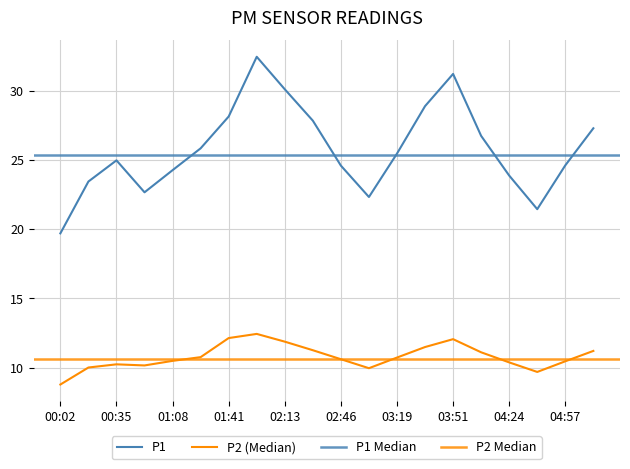

List the labels in order of P1 value, largest first.

01:57, 03:51, 02:13, 03:35, 01:41, 02:30, 05:13, 04:08, 01:24, 03:19, 00:35, 04:57, 02:46, 01:08, 04:24, 00:18, 00:51, 03:02, 04:41, 00:02